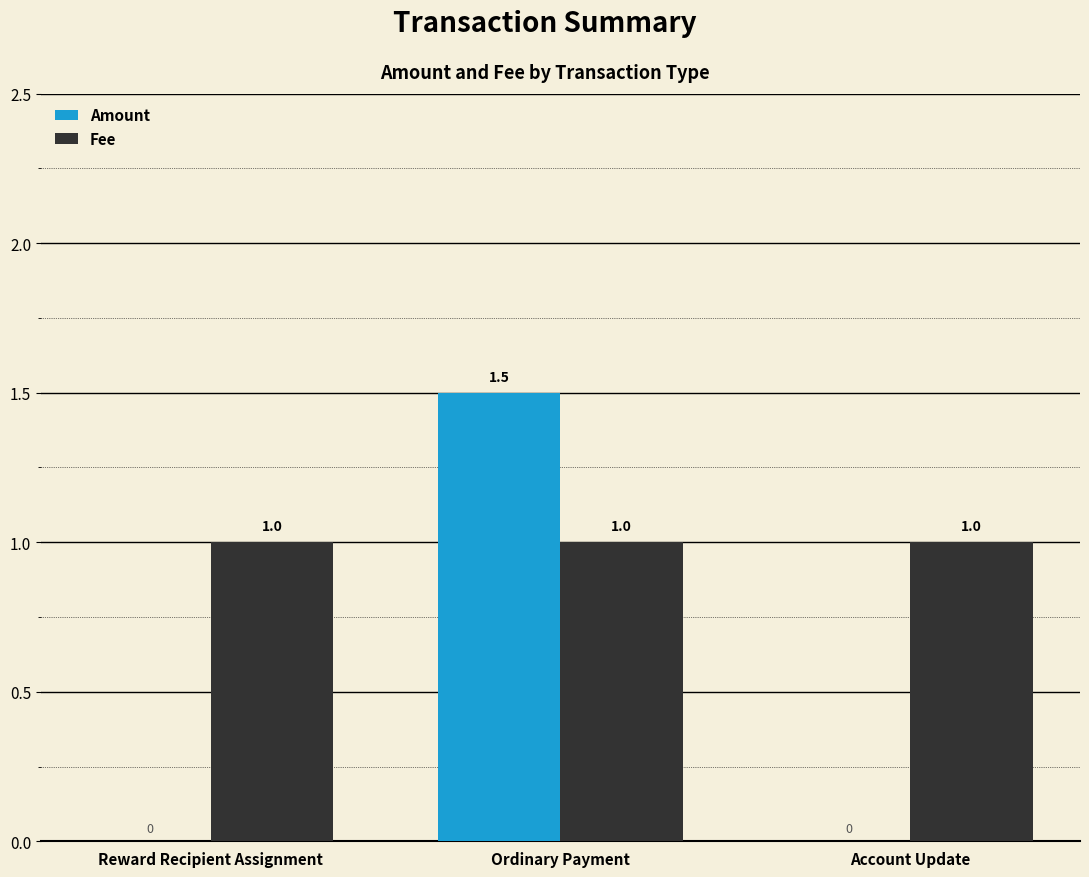

What is the approximate value of Fee at Account Update?

1.0